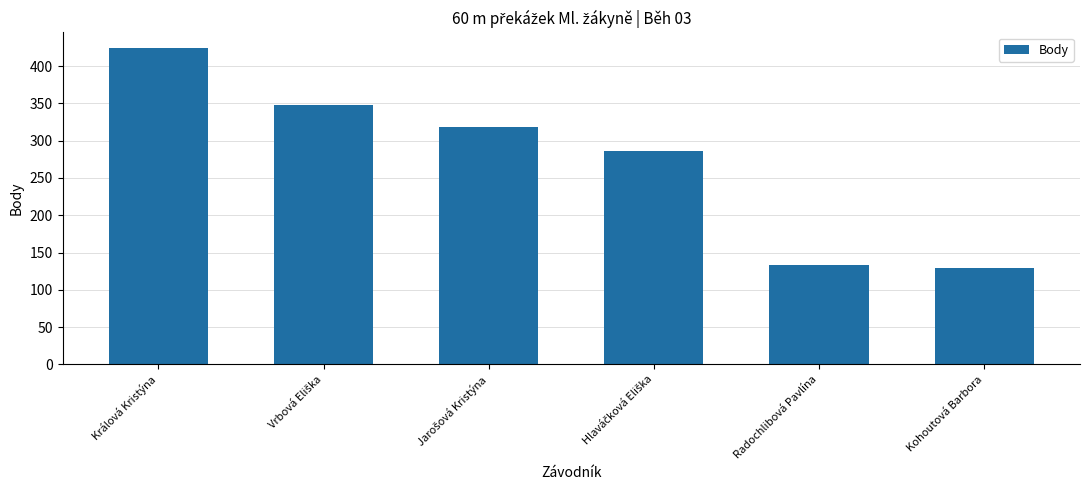

Count the number of categories in the chart.

6